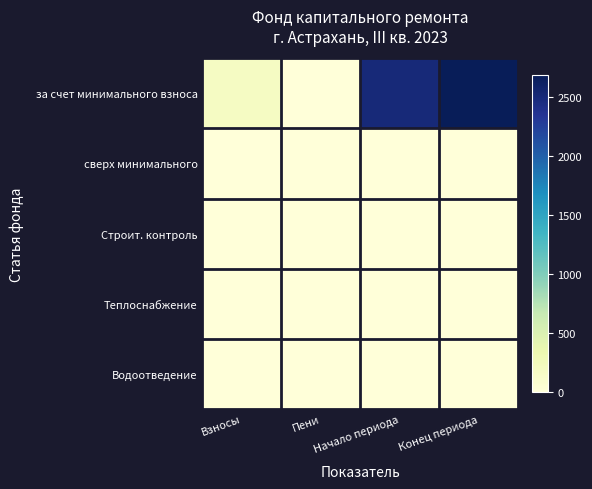

Which has a higher value, Взносы or Конец периода?

Конец периода